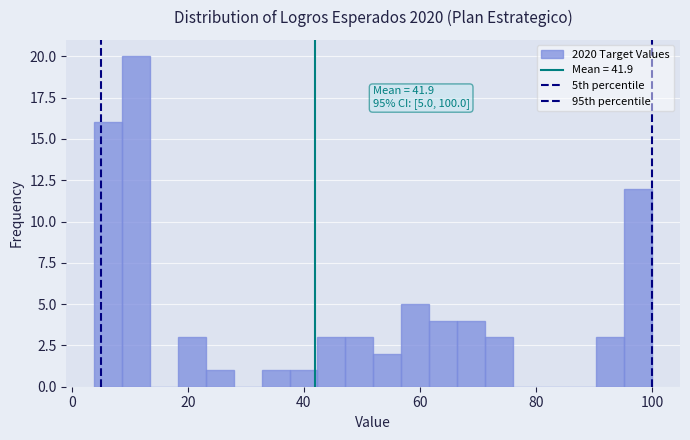

Around what value on the x-axis is the tallest bar? Give the approximate position of its centre, as read against the axis.

12